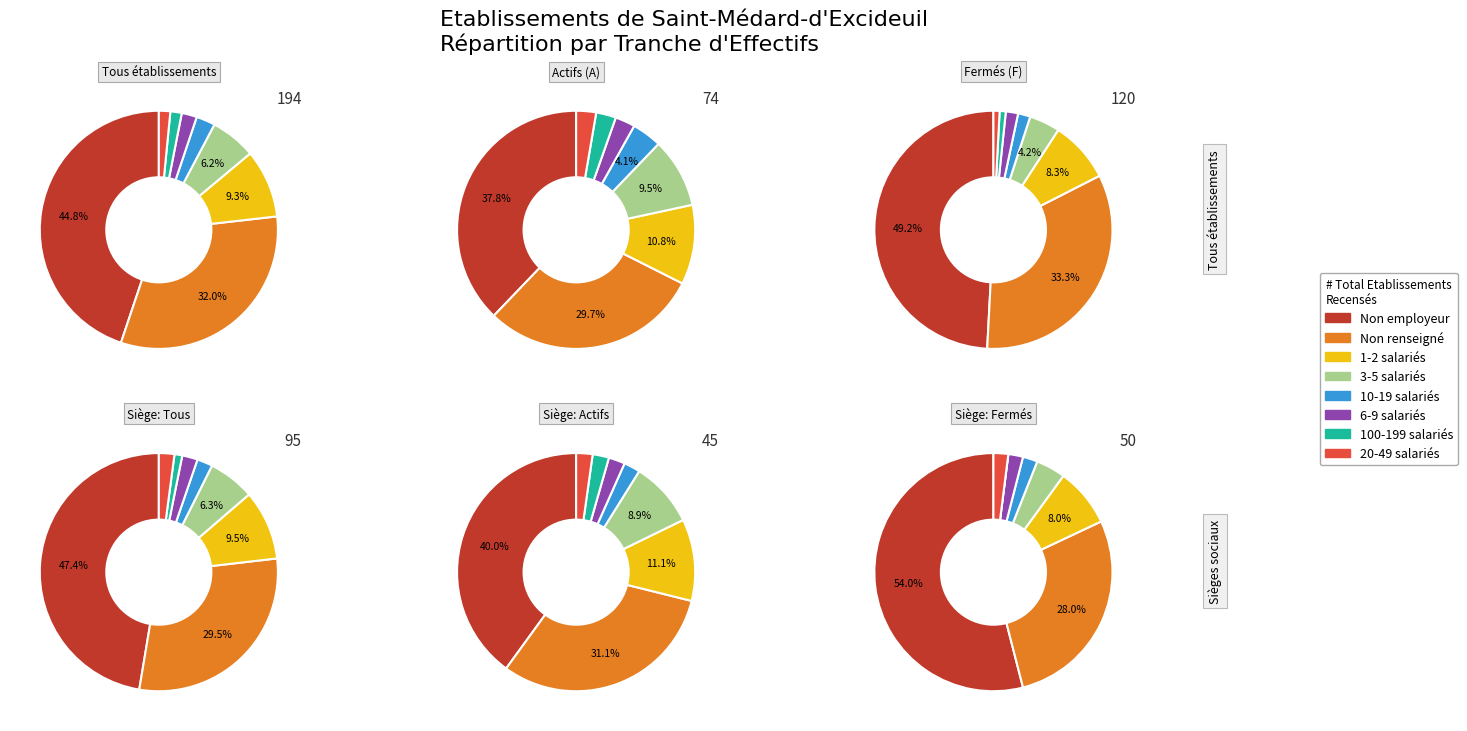

Rank the categories by value from highest to lowest.

NN, , 01, 02, 11, 03, 21, 12